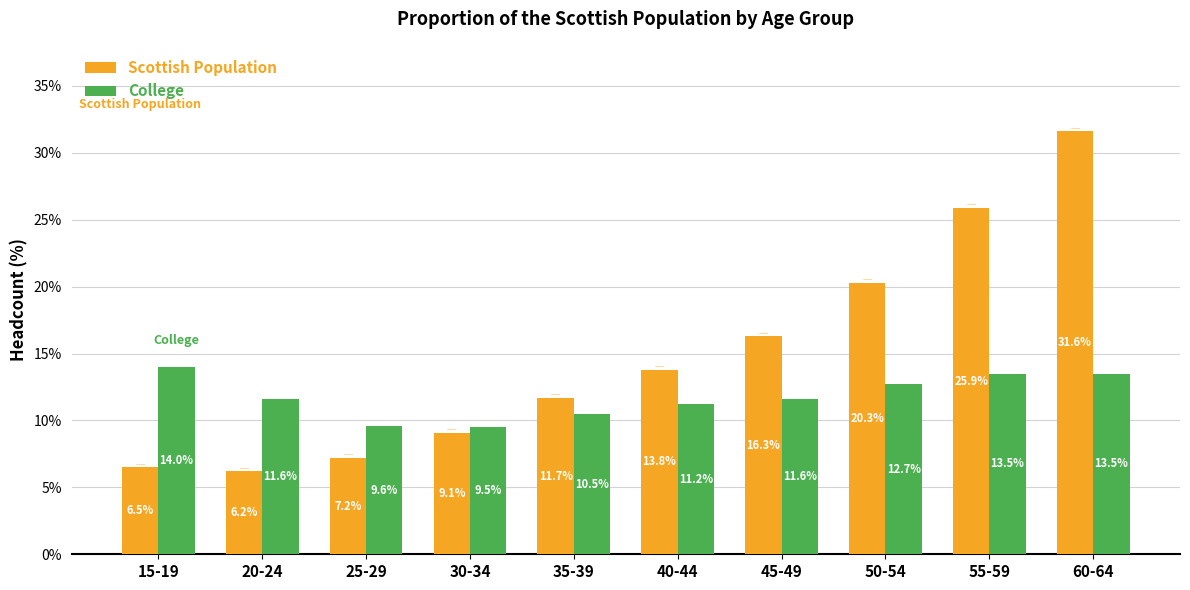

What value does the Scottish Population series have at 55-59?

0.3